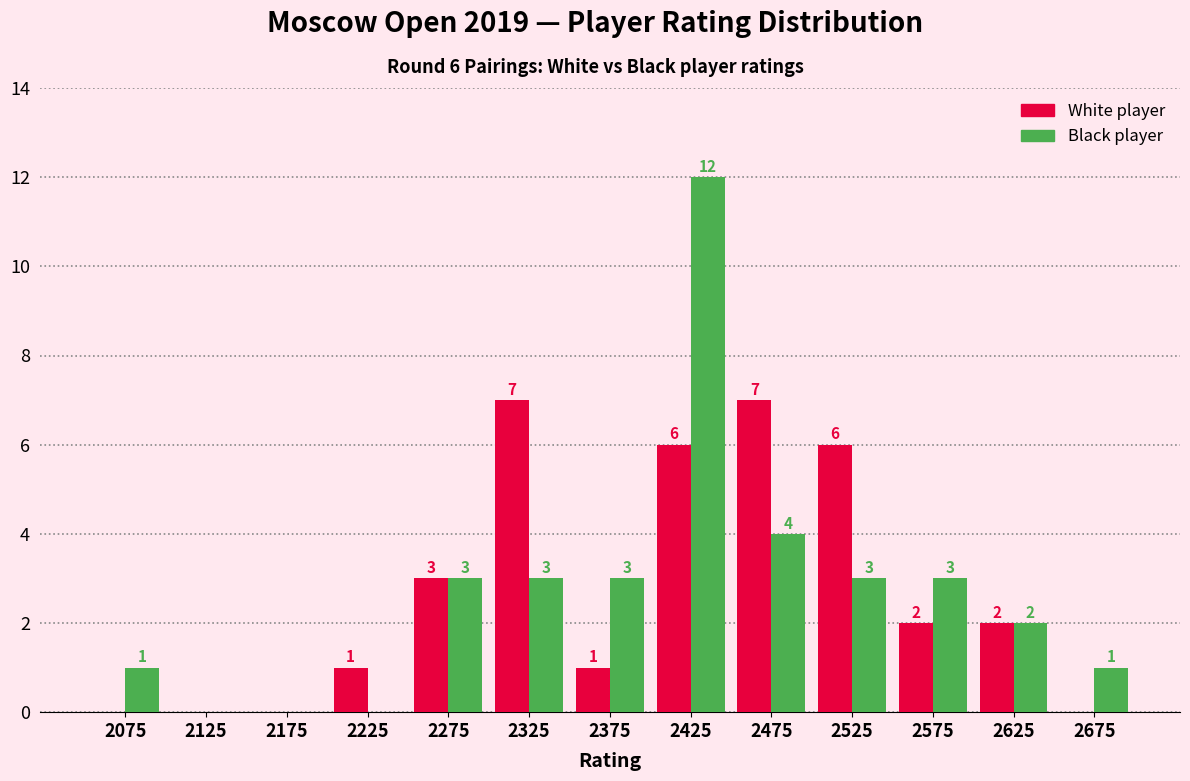

Reading left to right, list all the values displayed in this chart.

White: 2075=0	2125=0	2175=0	2225=1	2275=3	2325=7	2375=1	2425=6	2475=7	2525=6	2575=2	2625=2	2675=0
Black: 2075=1	2125=0	2175=0	2225=0	2275=3	2325=3	2375=3	2425=12	2475=4	2525=3	2575=3	2625=2	2675=1